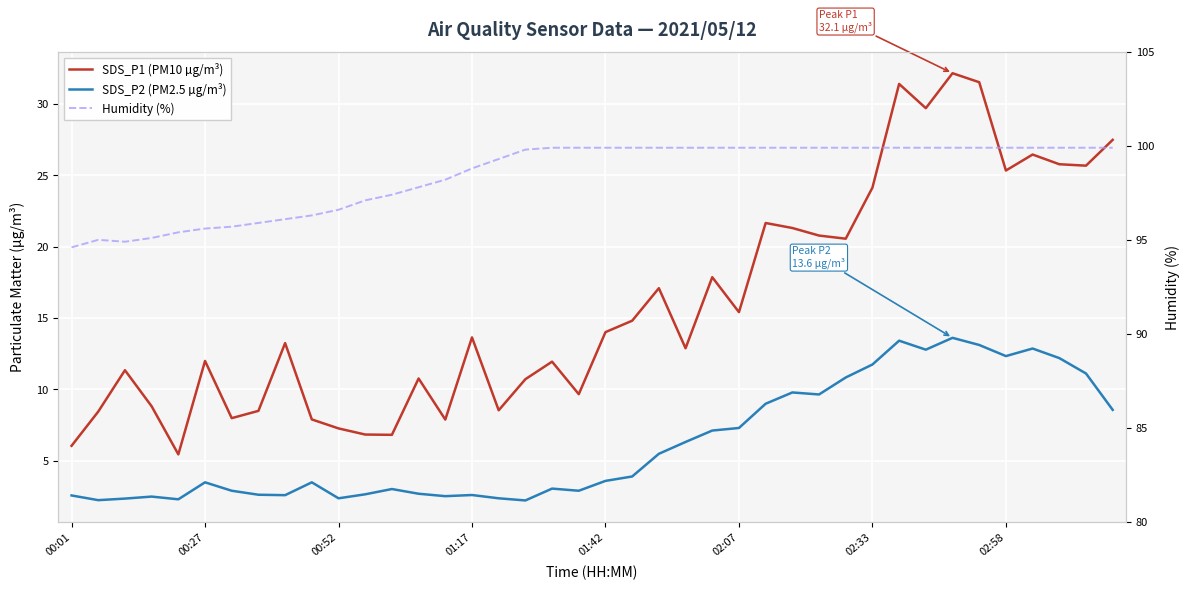

Rank the series by their maximum value, from lowest to highest.

SDS_P2 (PM2.5 µg/m³), SDS_P1 (PM10 µg/m³), Humidity (%)